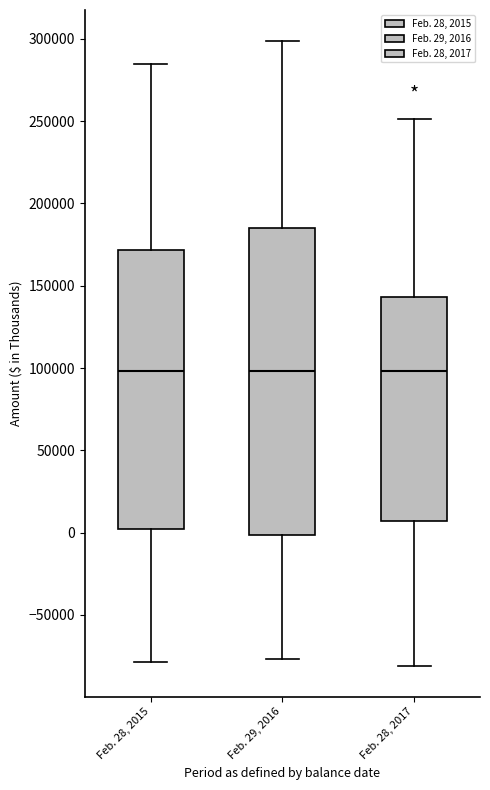

Comparing the boxes themselves (not the whiskers), which one is the tallest?

Feb. 29, 2016